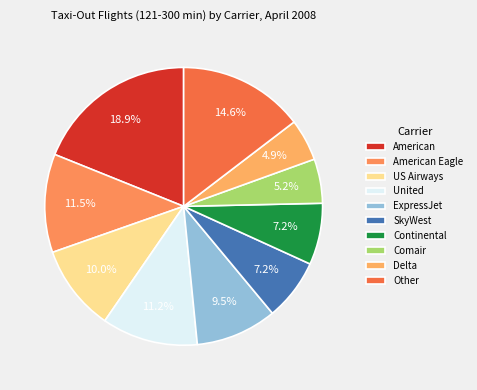

What percentage is NOT represented by United?

88.8%